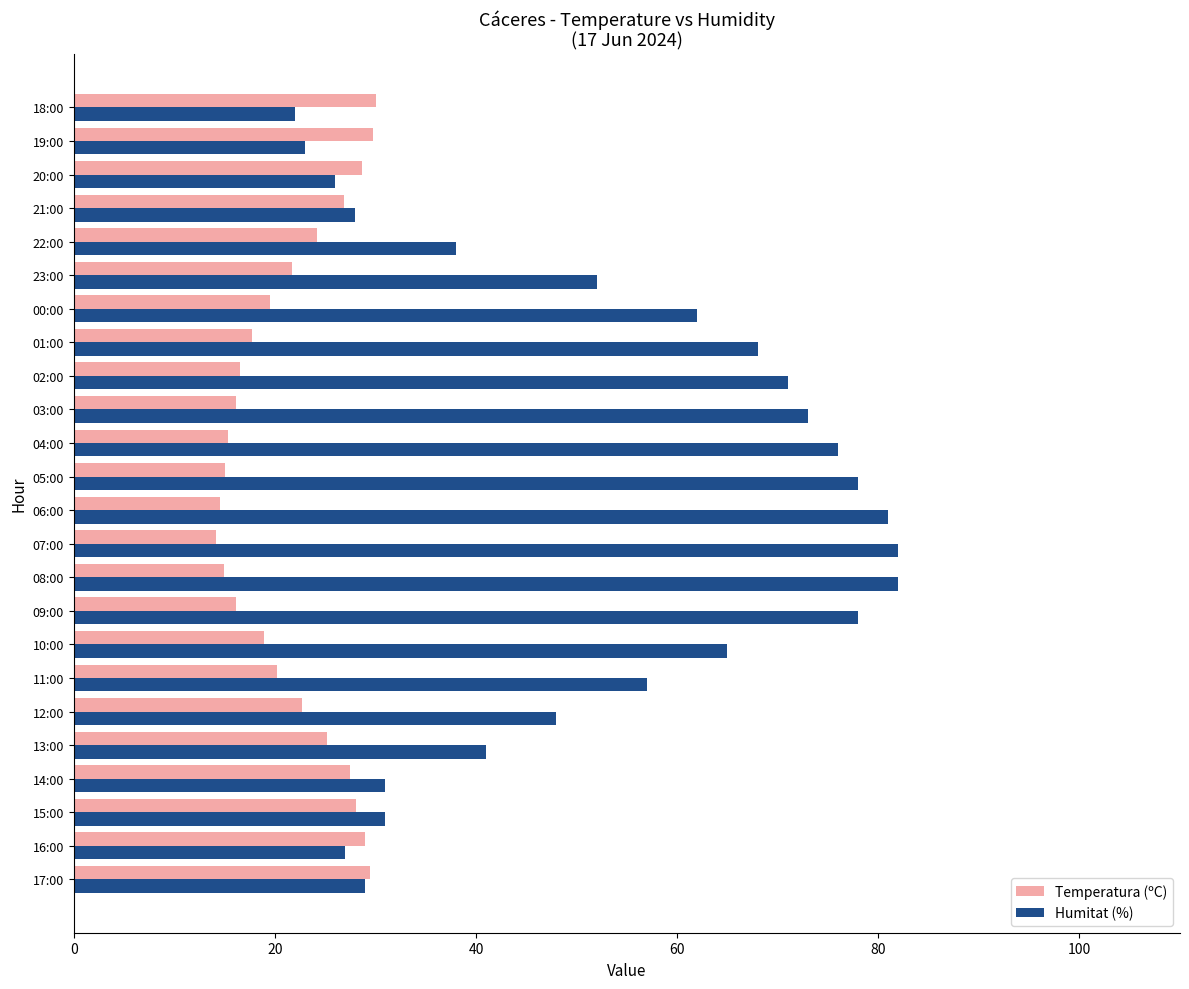

Is the value of Temperatura (ºC) at 07:00 greater than the value of Humitat (%) at 20:00?

No